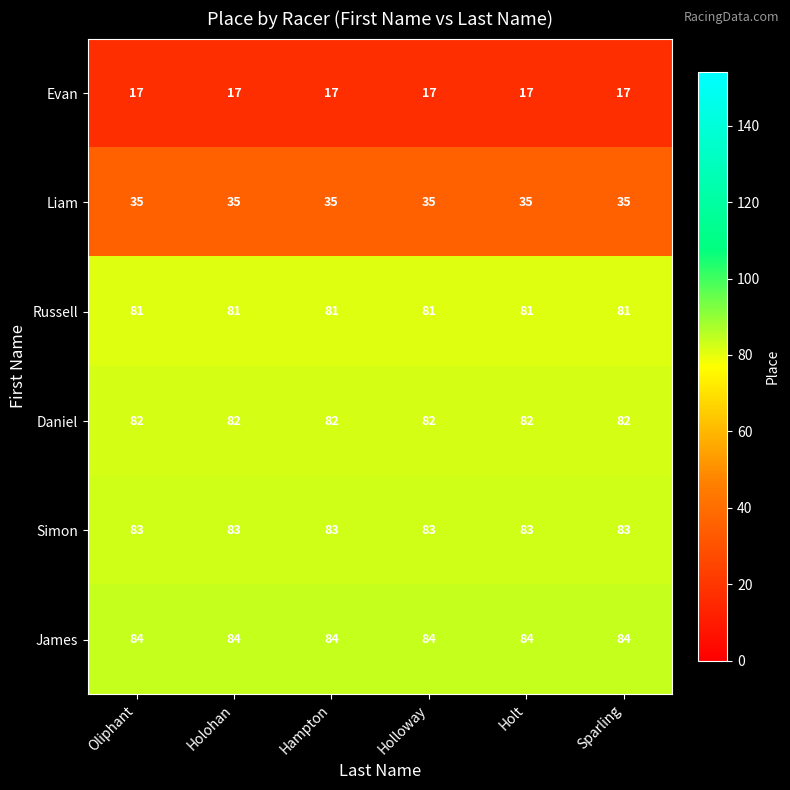

What is the maximum value for Simon?

83